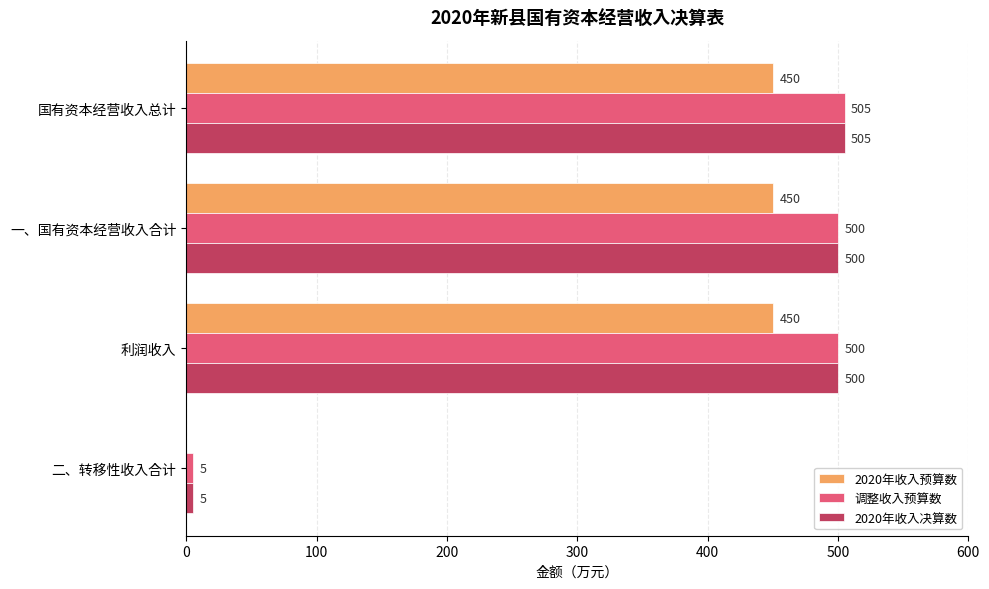

What is the sum of the 2020年收入预算数 values at 利润收入 and 一、国有资本经营收入合计?

900